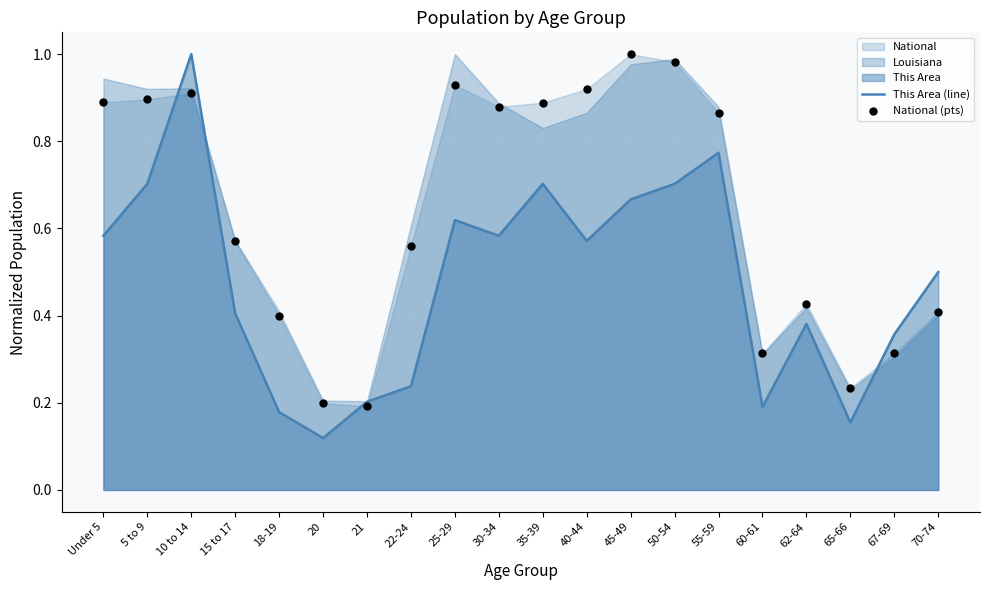

Which series reaches the minimum Y coordinate?

This Area (line)